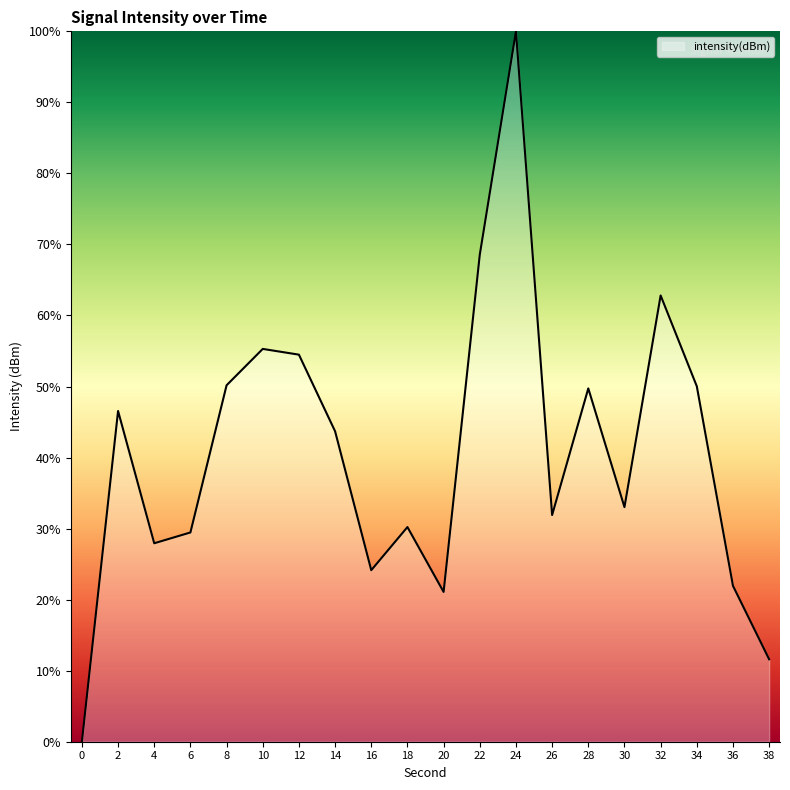

The chart shows a value of 43.7 at 14. True or false?

True